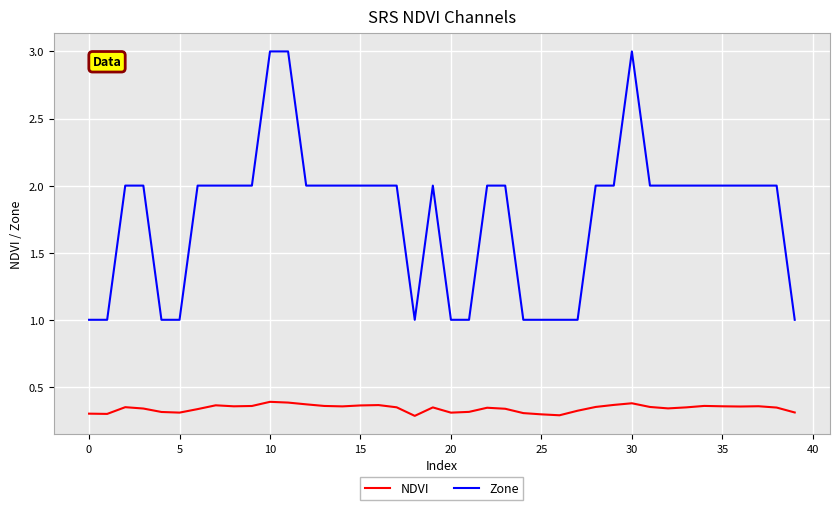

In NDVI, how many points are higher than both neighbors (excluding endpoints)?

9